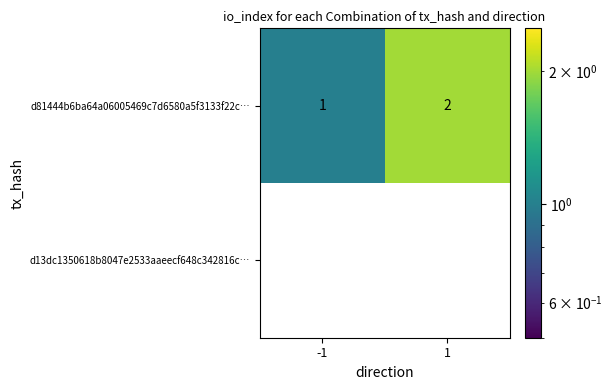

The value of d81444b6ba64a06005469c7d6580a5f3133f22c… at -1 is 0. True or false?

False